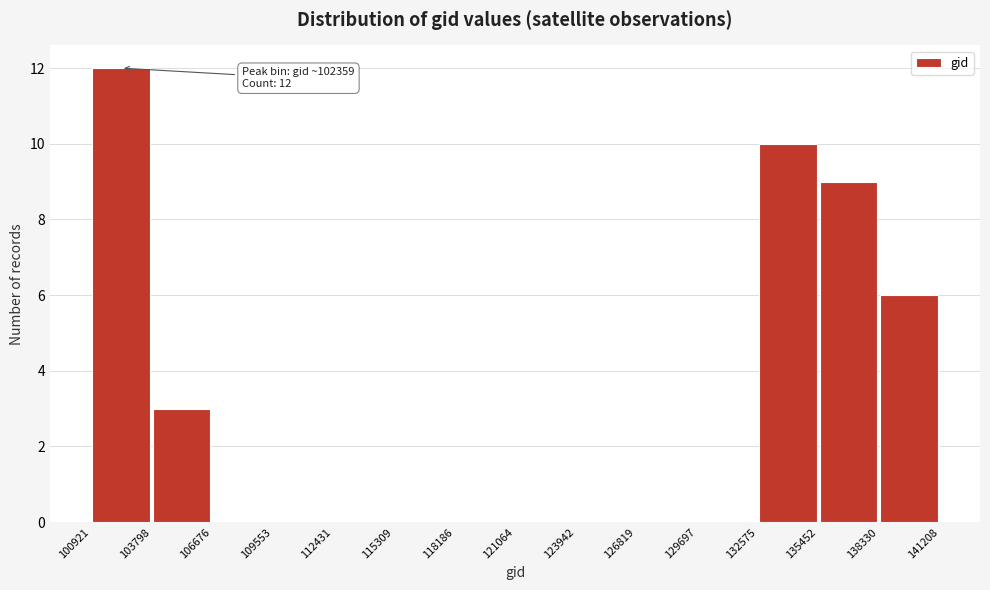

Which range on the x-axis has the tallest bar?

100921 to 103798